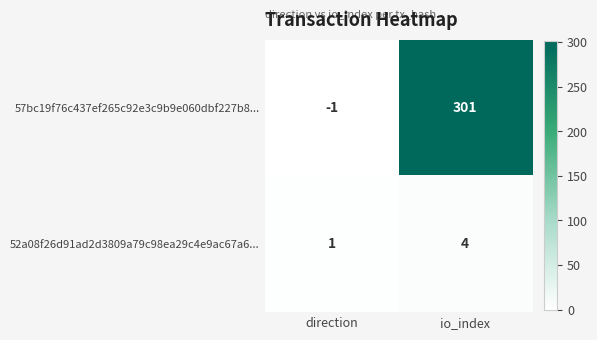

Which category has the lowest value across all series?

direction